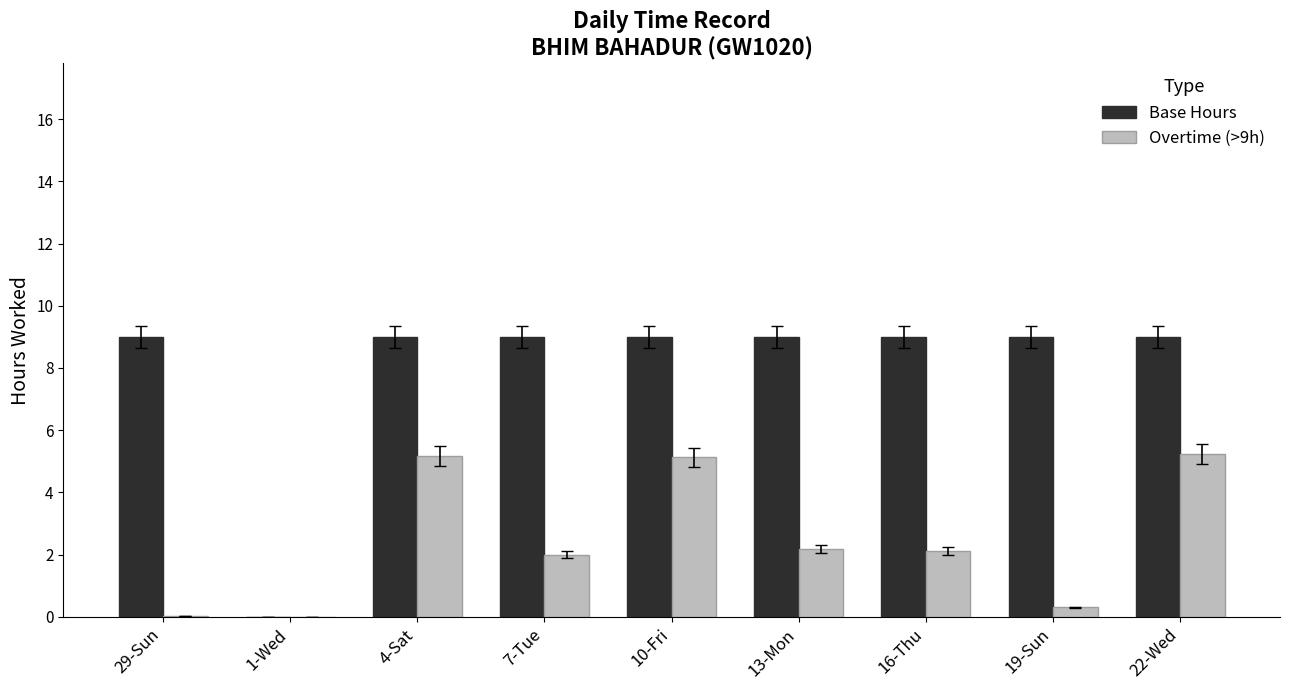

What are all the series names shown in the legend?

Base Hours, Overtime (>9h)